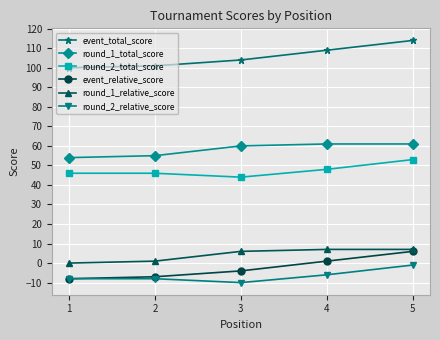

At 3, list the series in order from largest to smallest.

event_total_score, round_1_total_score, round_2_total_score, round_1_relative_score, event_relative_score, round_2_relative_score